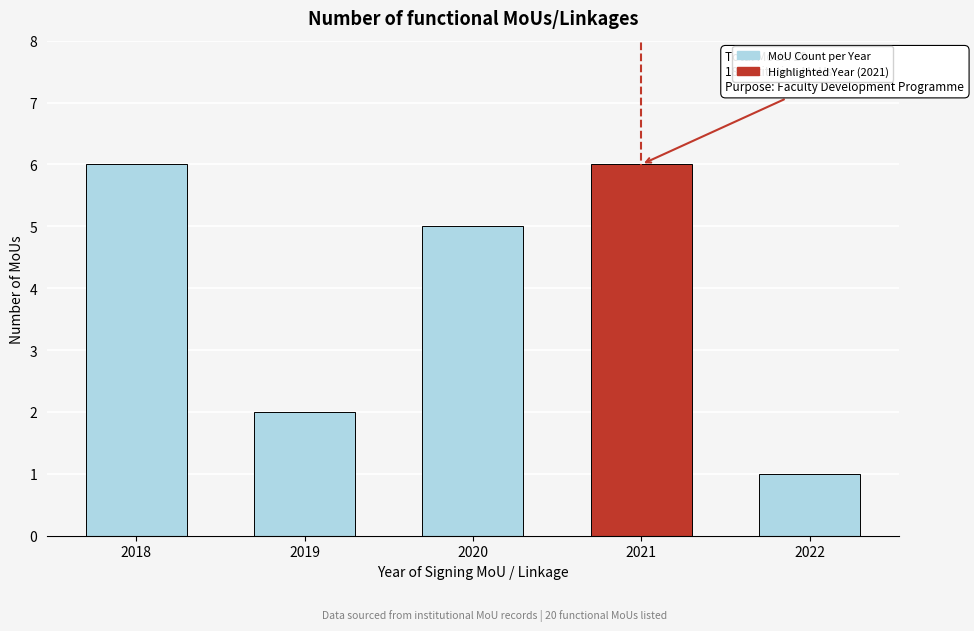

Reading left to right, list all the values displayed in this chart.

2018=6	2019=2	2020=5	2021=6	2022=1